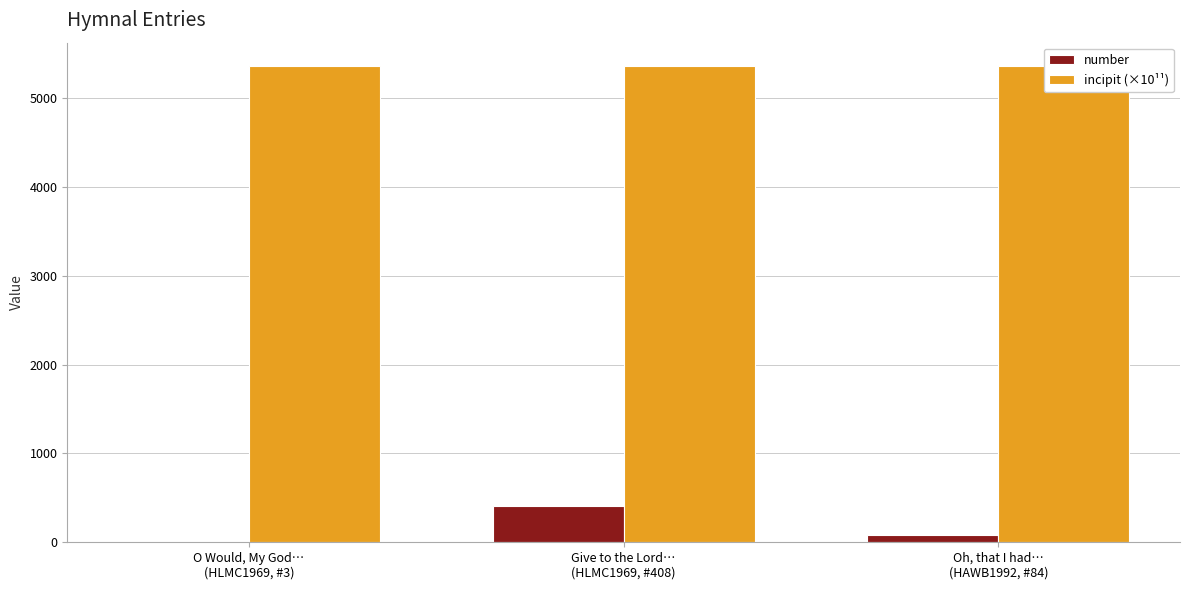

What is the sum of the number values at O Would, My God…
(HLMC1969, #3) and Oh, that I had…
(HAWB1992, #84)?

87.0